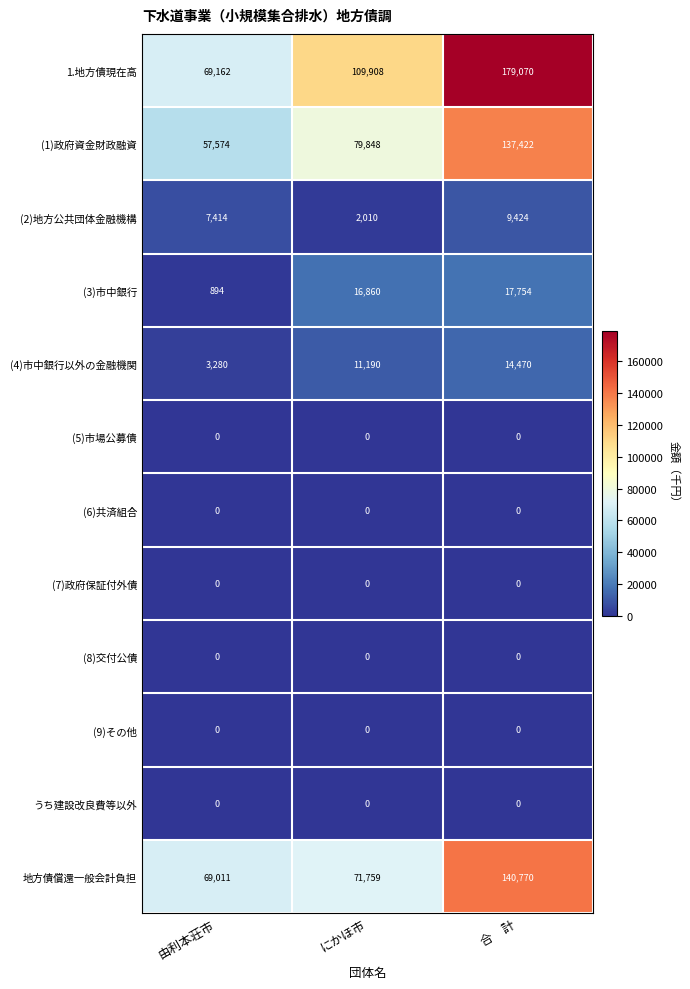

Which series has the largest range (max minus min)?

1.地方債現在高